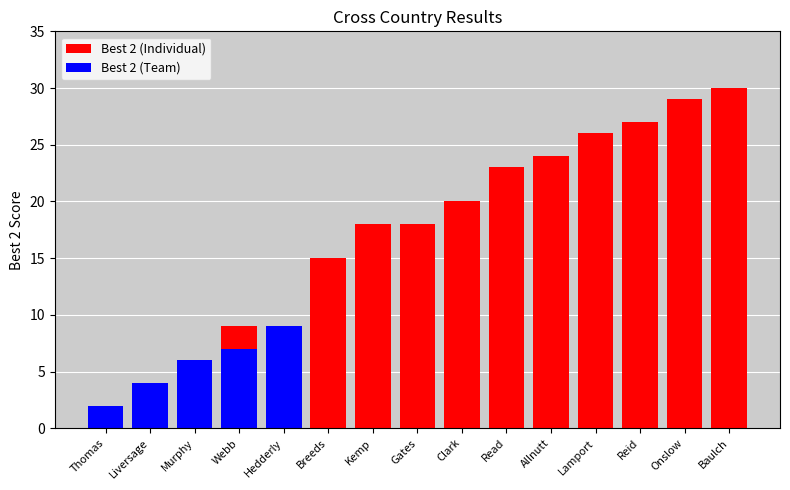

Rank the series by their average value, from highest to lowest.

Best 2 (Individual), Best 2 (Team)